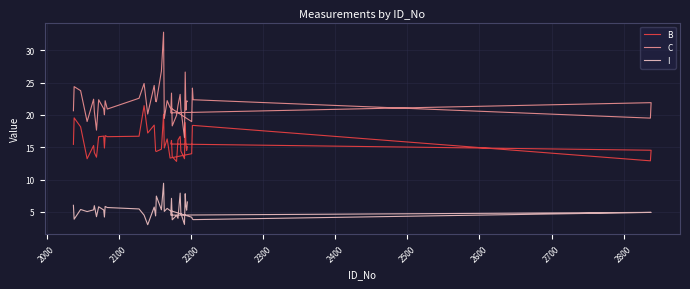

What is the difference between the maximum and minimum values in the B series?

8.6